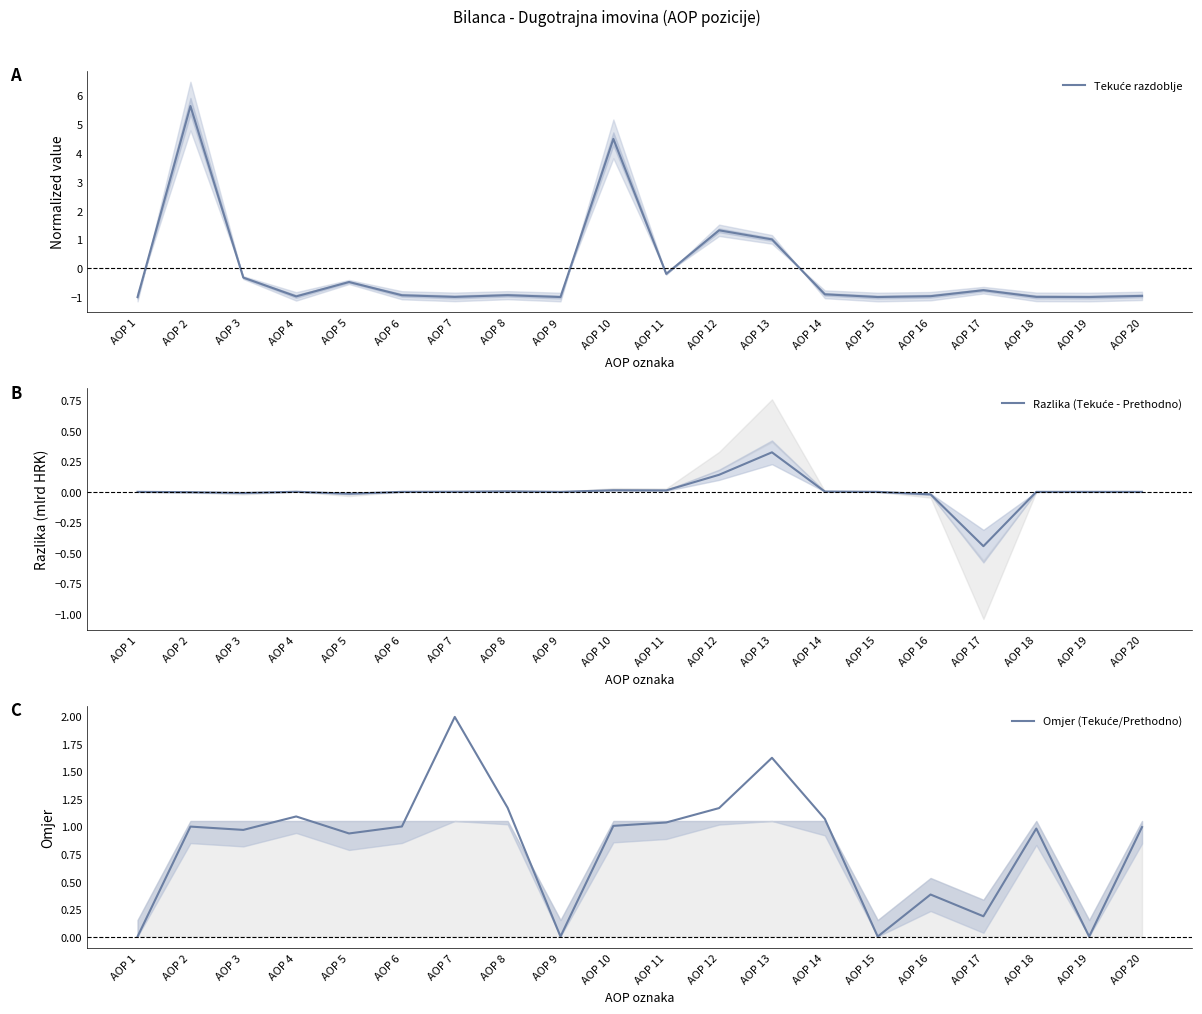

What is the total value across all series at AOP 13?

2.9